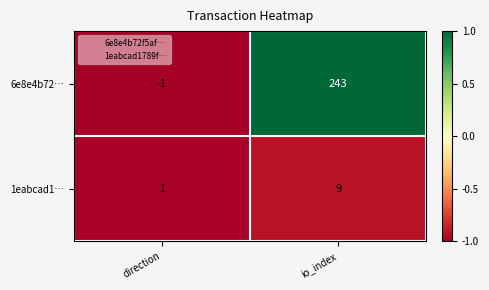

Is it true that 6e8e4b72… equals -1 at direction?

True